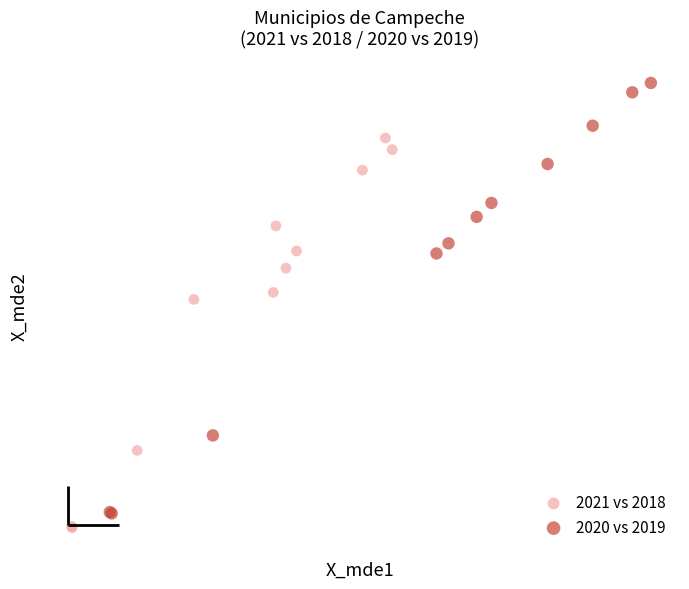

Which series reaches the minimum Y coordinate?

2021 vs 2018